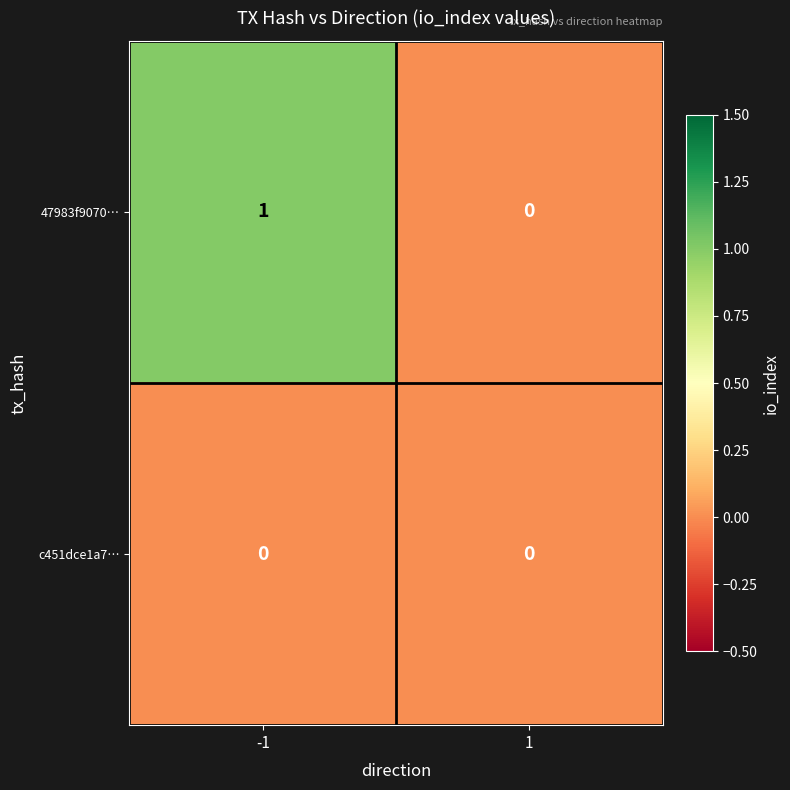

True or false: c451dce1a7… has a value of 0 at -1.

True